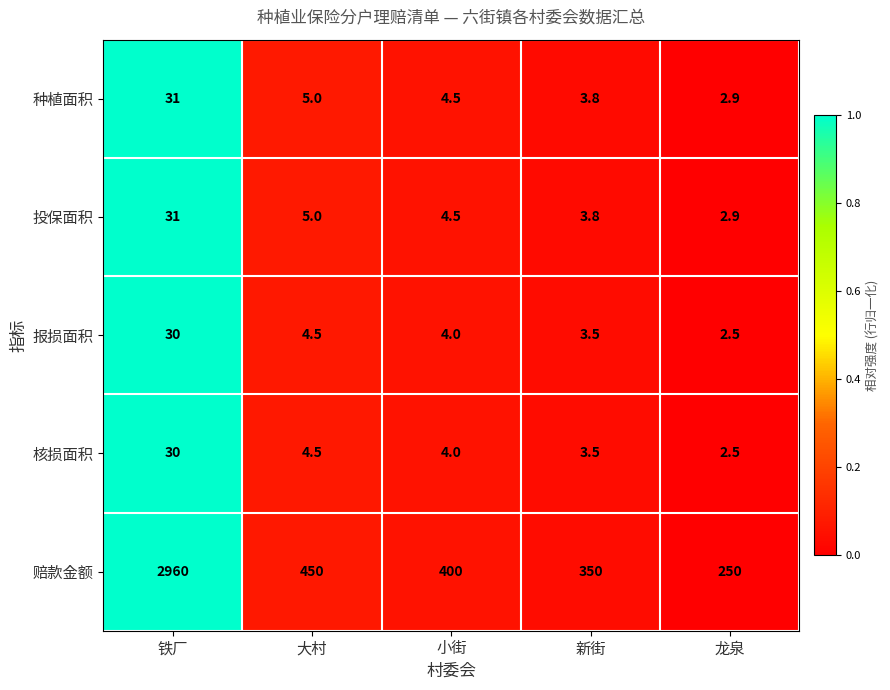

At which category is the sum across all series the highest?

铁厂